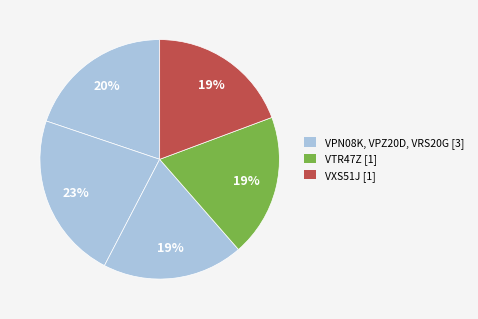

Does any single category account for the majority?

No